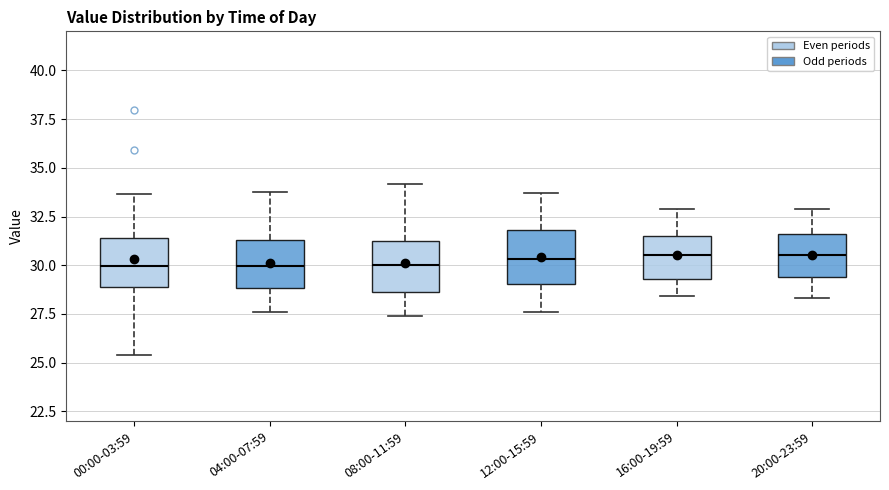

Reading left to right, read every box against the y-axis: the position of its median line, the range the box covers, and the ends of its whiskers. The values are not printed on the chart, so give them approximately, as read against the axis.

00:00-03:59: median 30.0, box 29.0 to 31.5, whiskers 25.5 to 33.5
04:00-07:59: median 30.0, box 29.0 to 31.5, whiskers 27.5 to 34.0
08:00-11:59: median 30.0, box 28.5 to 31.5, whiskers 27.5 to 34.0
12:00-15:59: median 30.5, box 29.0 to 32.0, whiskers 27.5 to 33.5
16:00-19:59: median 30.5, box 29.5 to 31.5, whiskers 28.5 to 33.0
20:00-23:59: median 30.5, box 29.5 to 31.5, whiskers 28.5 to 33.0